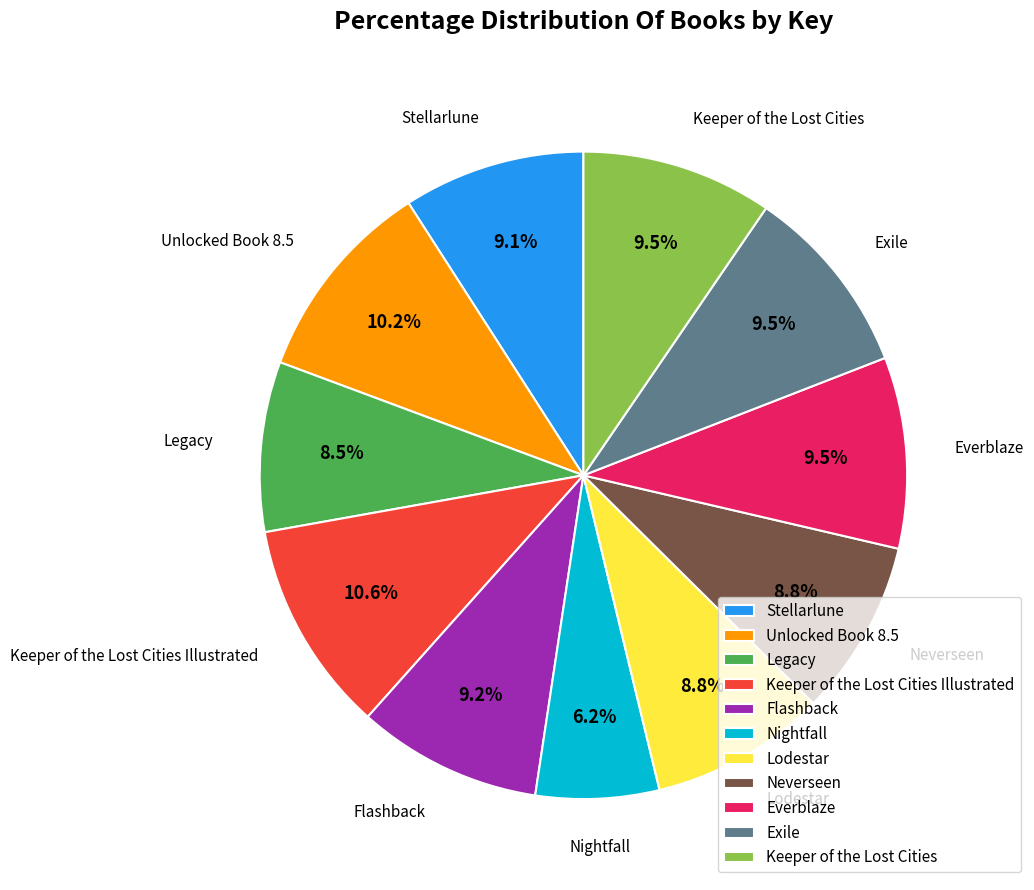

The Keeper of the Lost Cities Illustrated slice represents 11% of the pie. True or false?

True